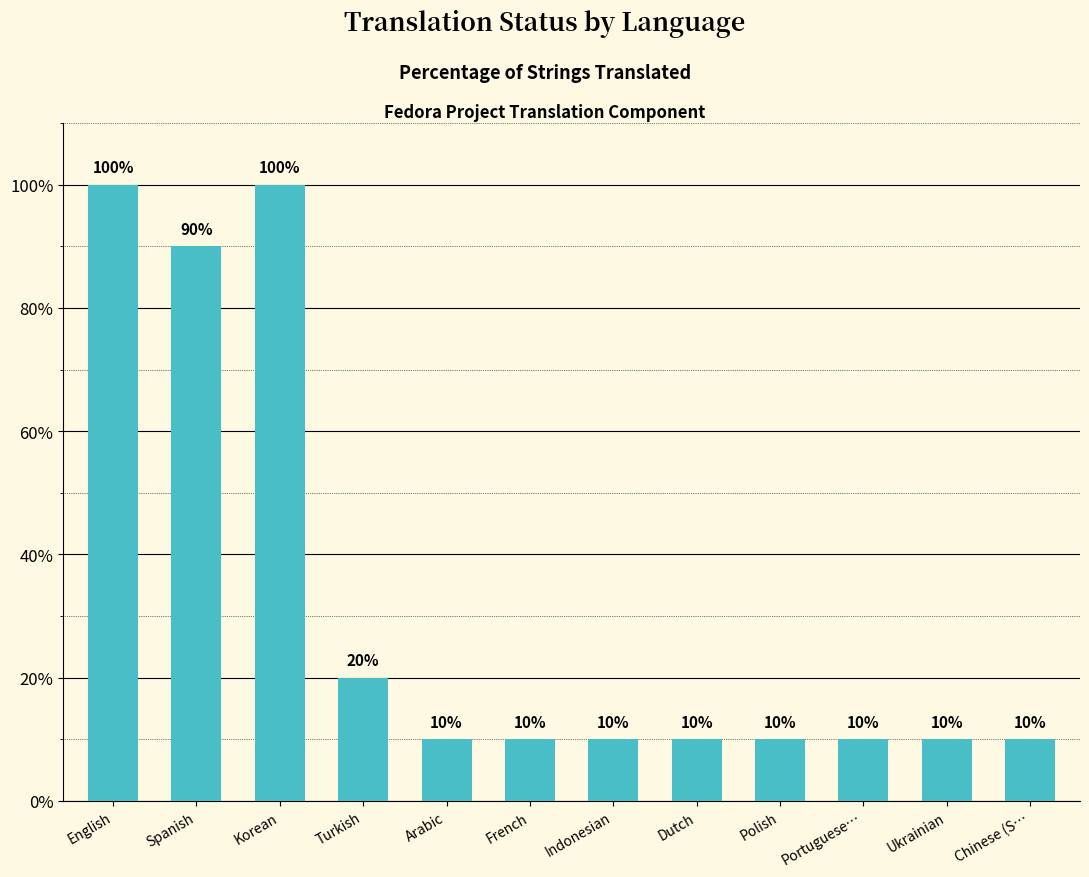

What value does the data have at Turkish?

20